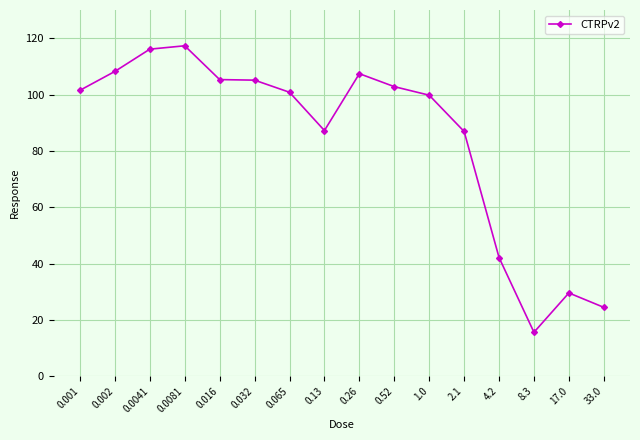

What is the difference between the second highest and minimum values?

100.5